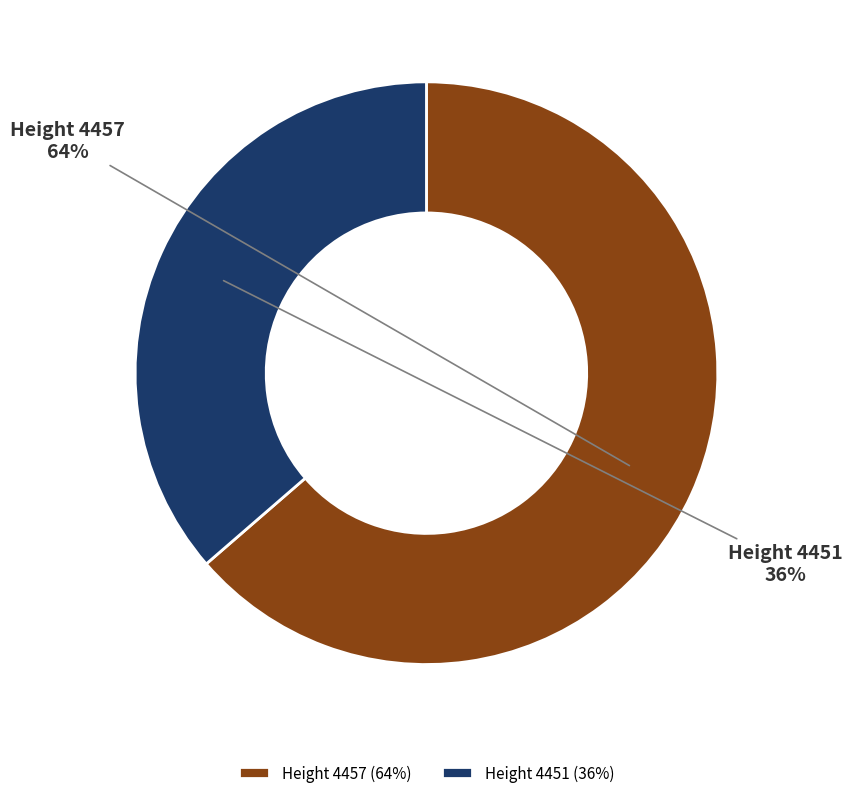

To the nearest percent, what is the average slice percentage?

50%